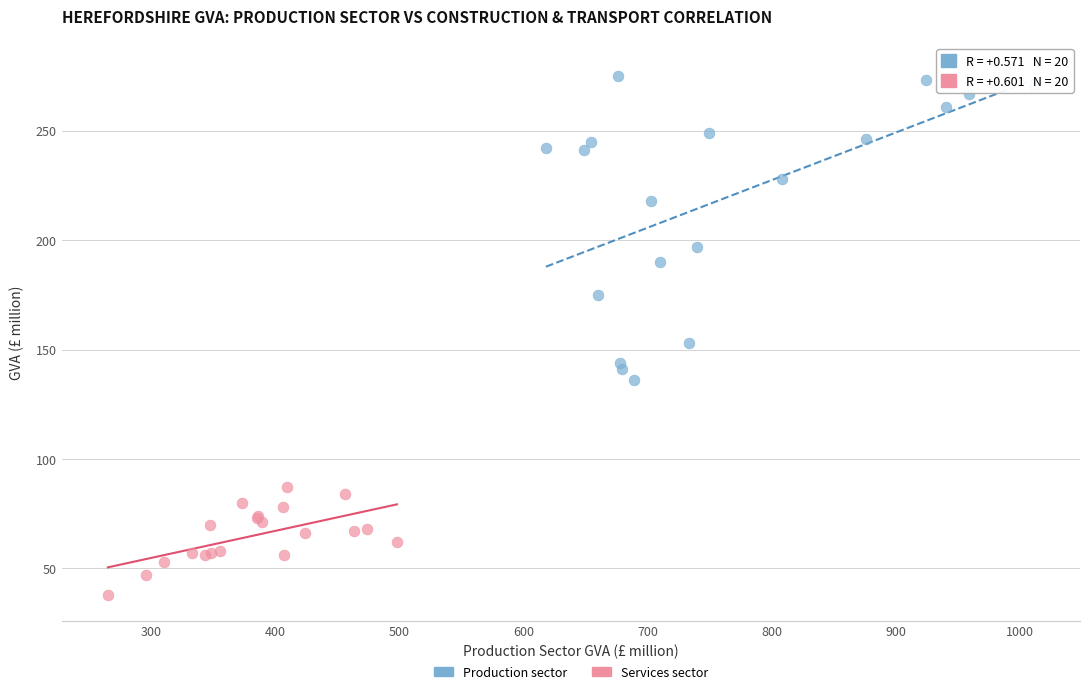

Which series contains the lowest Y value?

Services sector